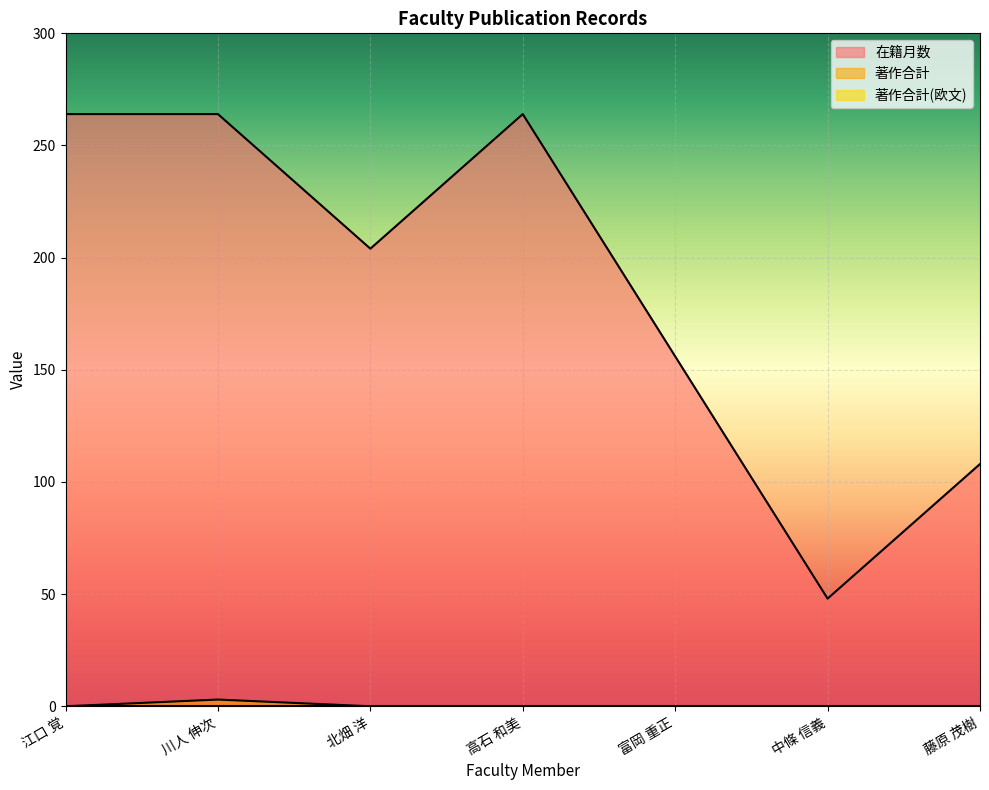

What is the label of the 4th point from the left?

高石 和美